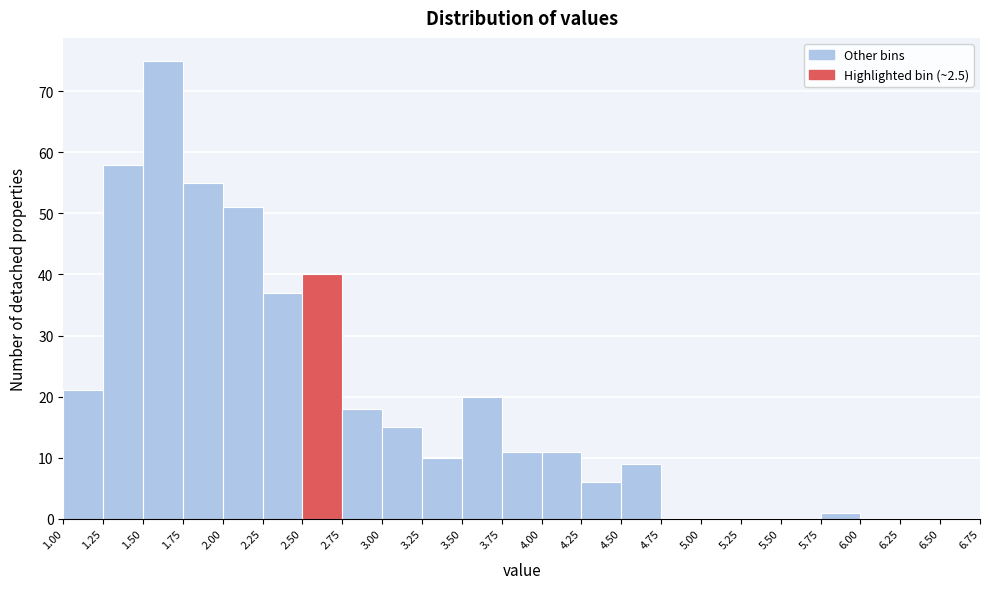

Reading left to right, transcribe this chart: for each bar, give the range it covers on the x-axis and its height. The values are not printed on the chart, so give them approximately, as read against the axis.

1.00 to 1.25: 21
1.25 to 1.50: 58
1.50 to 1.75: 75
1.75 to 2.00: 55
2.00 to 2.25: 51
2.25 to 2.50: 37
2.50 to 2.75: 40
2.75 to 3.00: 18
3.00 to 3.25: 15
3.25 to 3.50: 10
3.50 to 3.75: 20
3.75 to 4.00: 11
4.00 to 4.25: 11
4.25 to 4.50: 6
4.50 to 4.75: 9
4.75 to 5.00: 0
5.00 to 5.25: 0
5.25 to 5.50: 0
5.50 to 5.75: 0
5.75 to 6.00: 1
6.00 to 6.25: 0
6.25 to 6.50: 0
6.50 to 6.75: 0